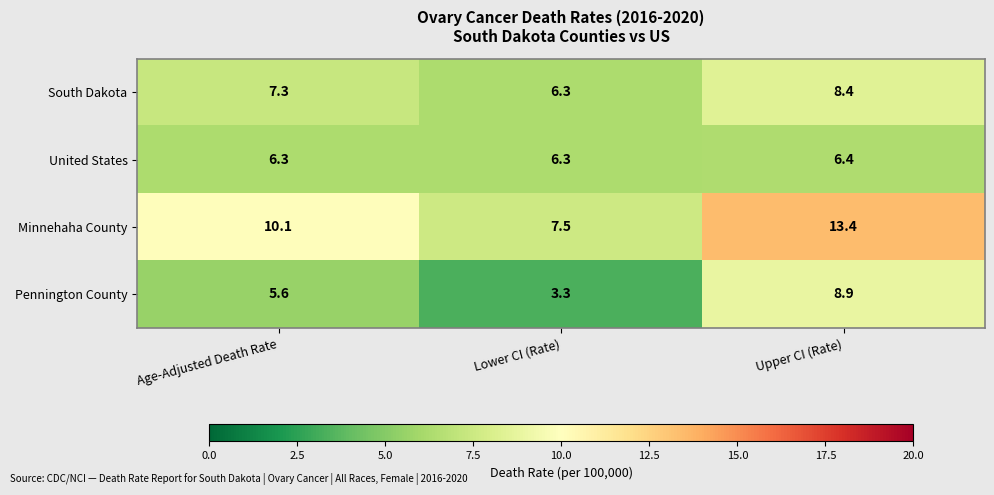

Reading left to right, transcribe all the data shown in this chart.

South Dakota: Age-Adjusted Death Rate=7.3	Lower CI (Rate)=6.3	Upper CI (Rate)=8.4
United States: Age-Adjusted Death Rate=6.3	Lower CI (Rate)=6.3	Upper CI (Rate)=6.4
Minnehaha County: Age-Adjusted Death Rate=10.1	Lower CI (Rate)=7.5	Upper CI (Rate)=13.4
Pennington County: Age-Adjusted Death Rate=5.6	Lower CI (Rate)=3.3	Upper CI (Rate)=8.9